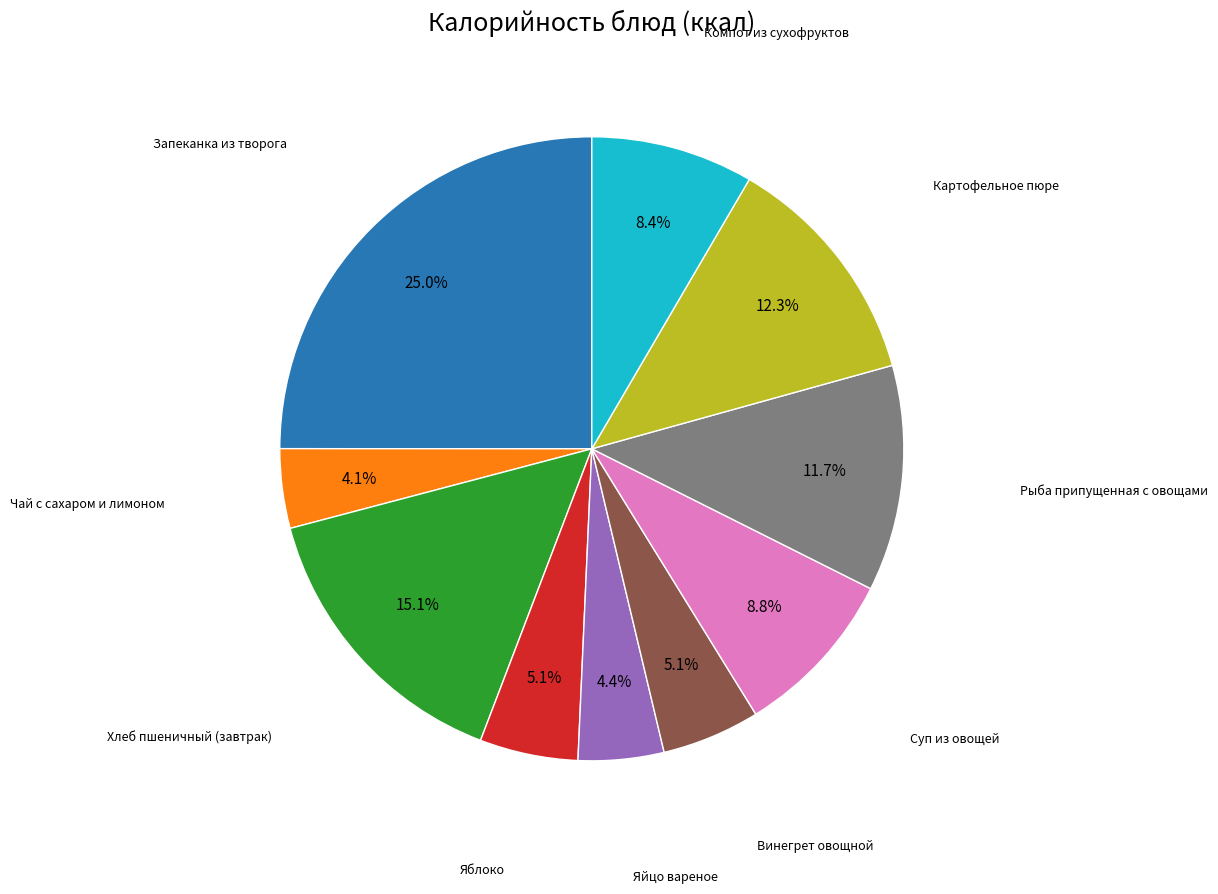

Which has a higher value, Рыба припущенная с овощами or Яйцо вареное?

Рыба припущенная с овощами